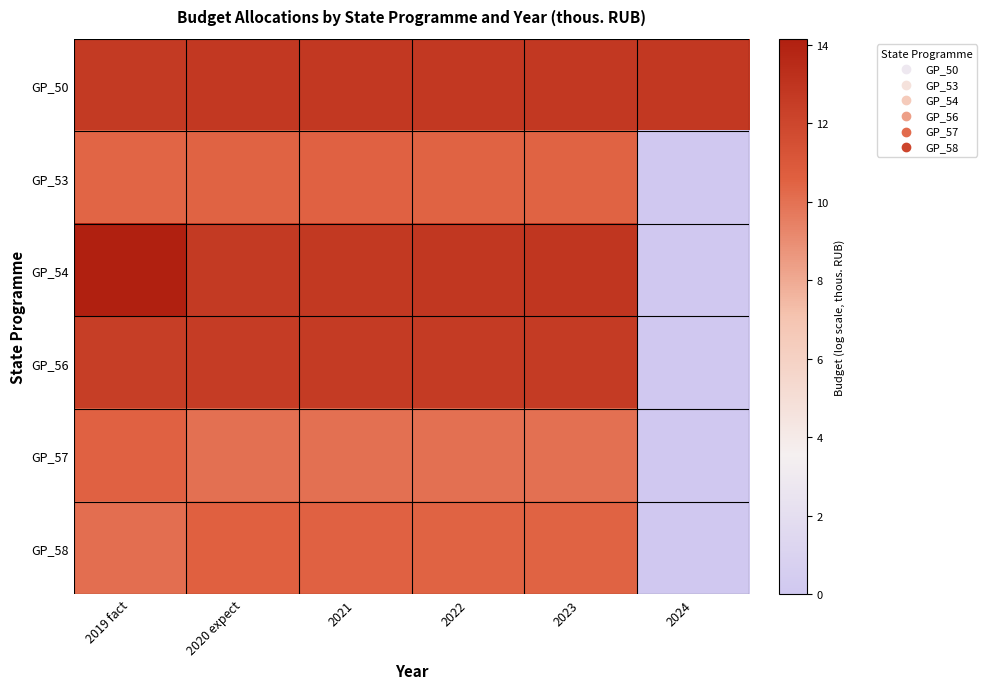

Which series changed the most between 2019 fact and 2023?

GP_54